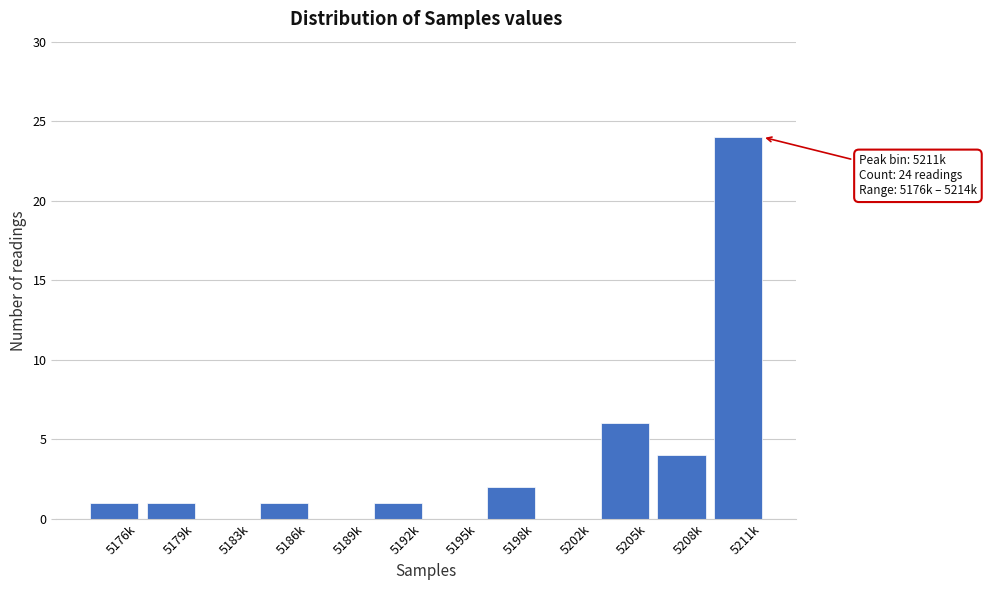

Reading right to left, extract all data points from this chart.

5211k=24	5208k=4	5205k=6	5202k=0	5198k=2	5195k=0	5192k=1	5189k=0	5186k=1	5183k=0	5179k=1	5176k=1